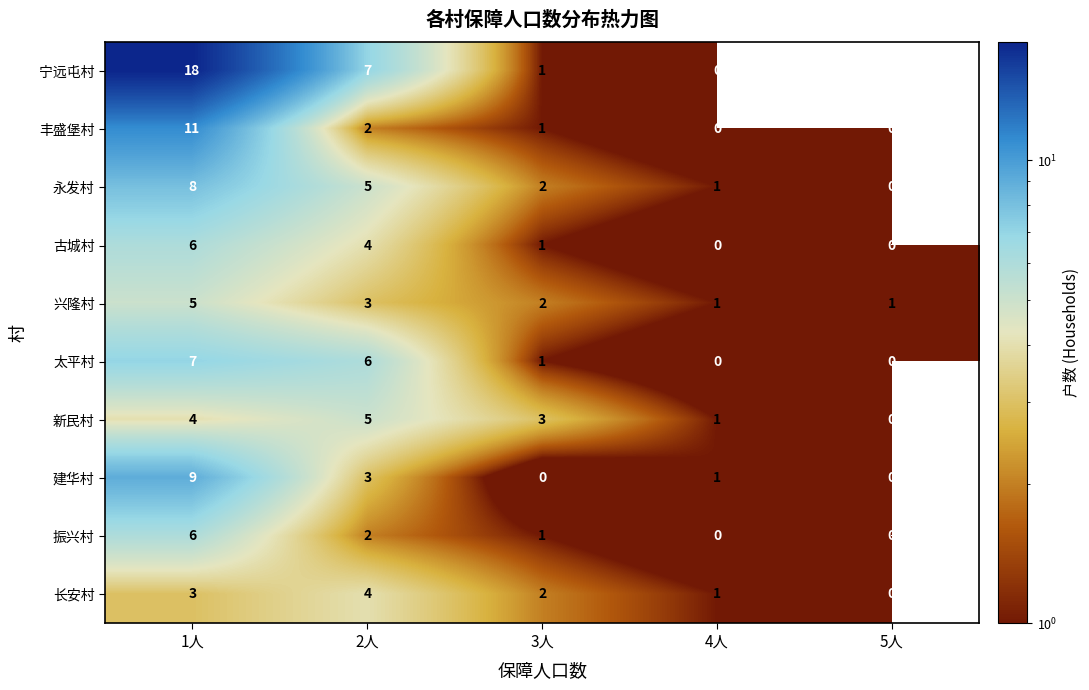

How many values in 古城村 are above zero?

3